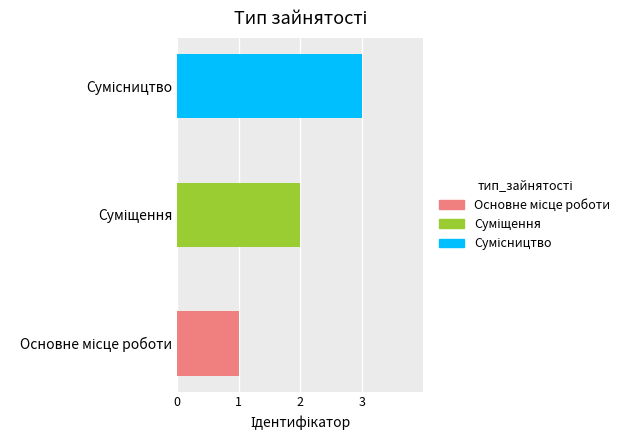

What is the ratio of the value at Основне місце роботи to the value at Сумісництво?

0.3